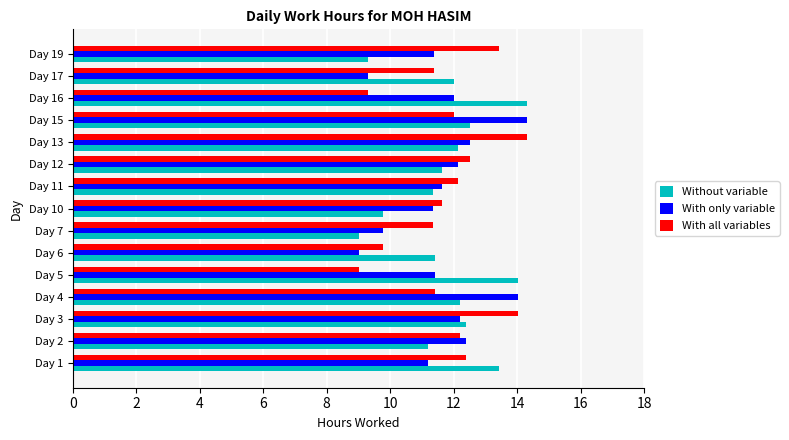

What is the maximum value for With all variables?

14.3